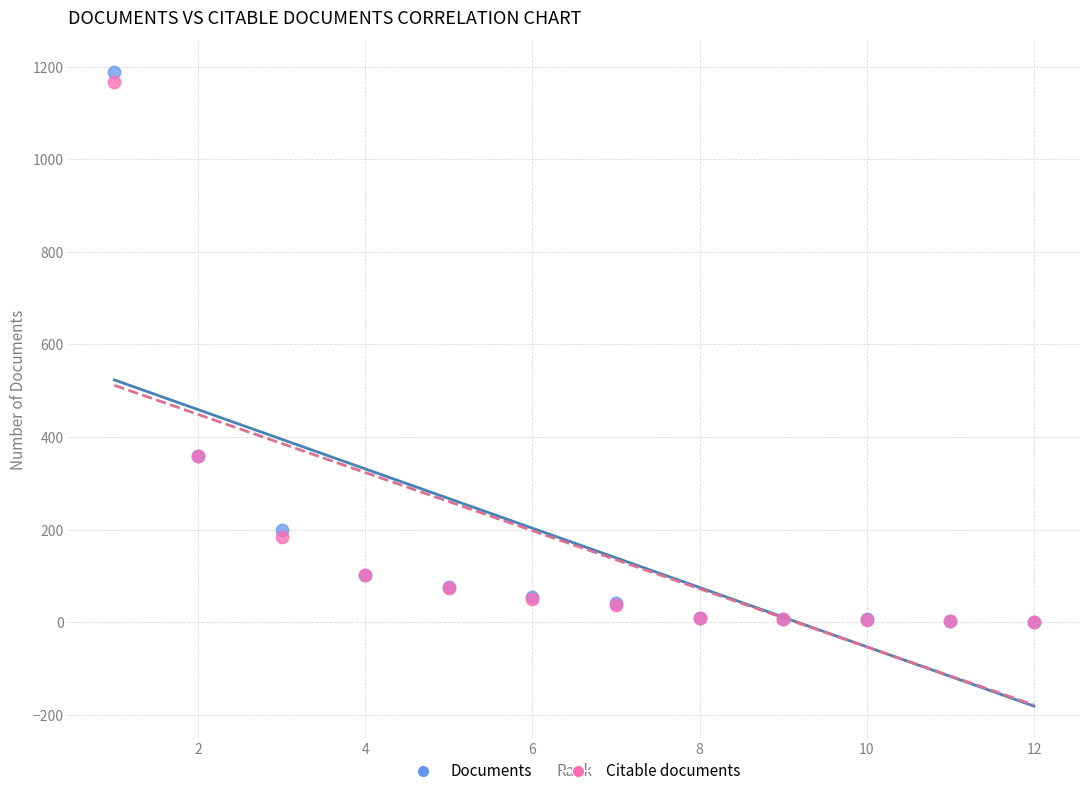

What are all the series names shown in the legend?

Documents, Citable documents